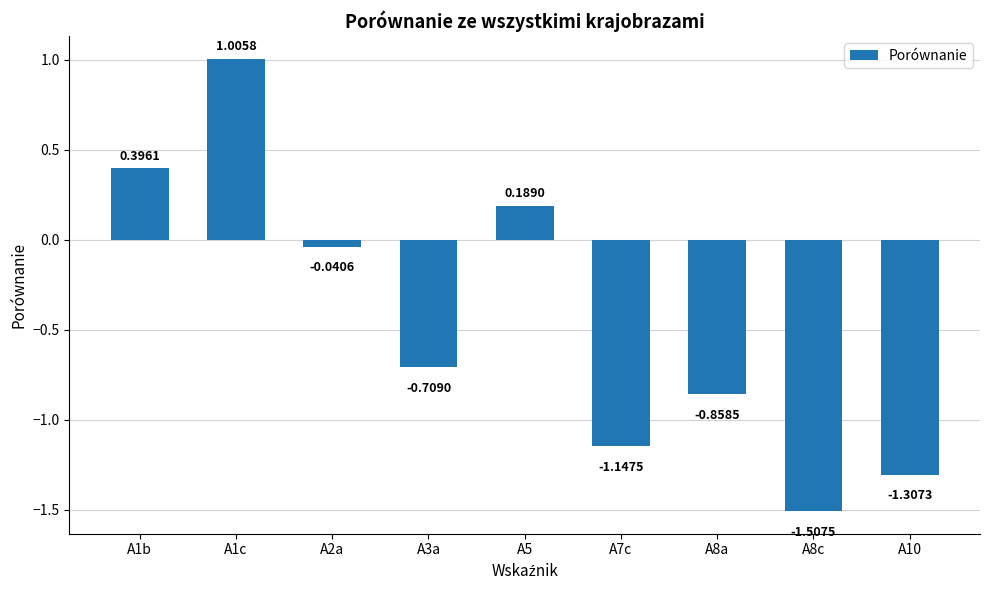

Are the bars horizontal?

No